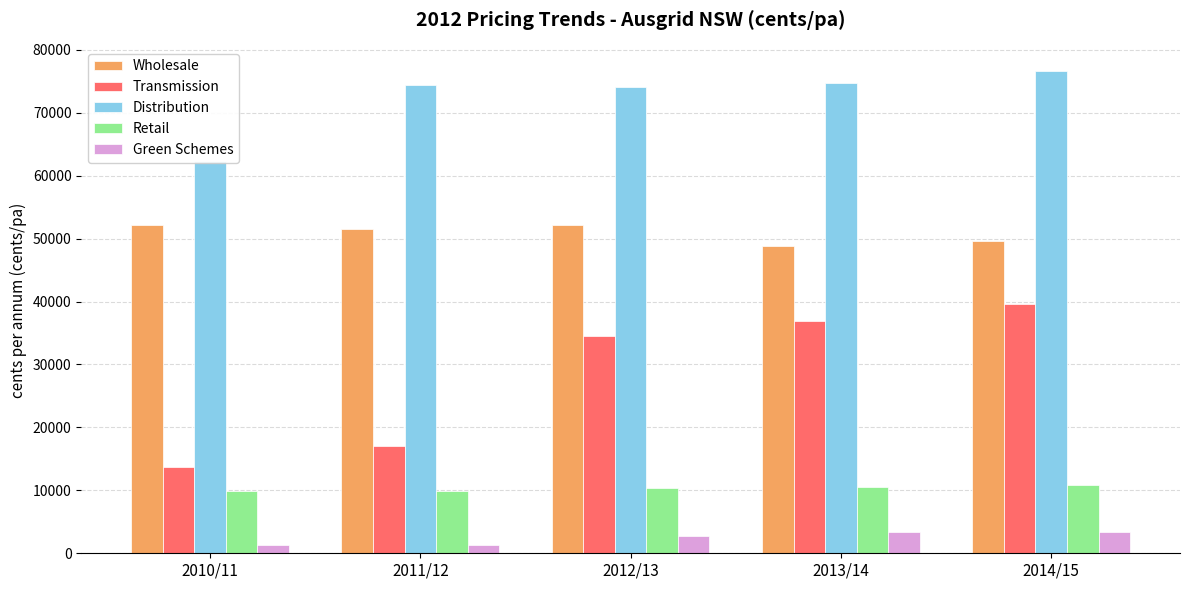

What are all the series names shown in the legend?

Wholesale, Transmission, Distribution, Retail, Green Schemes